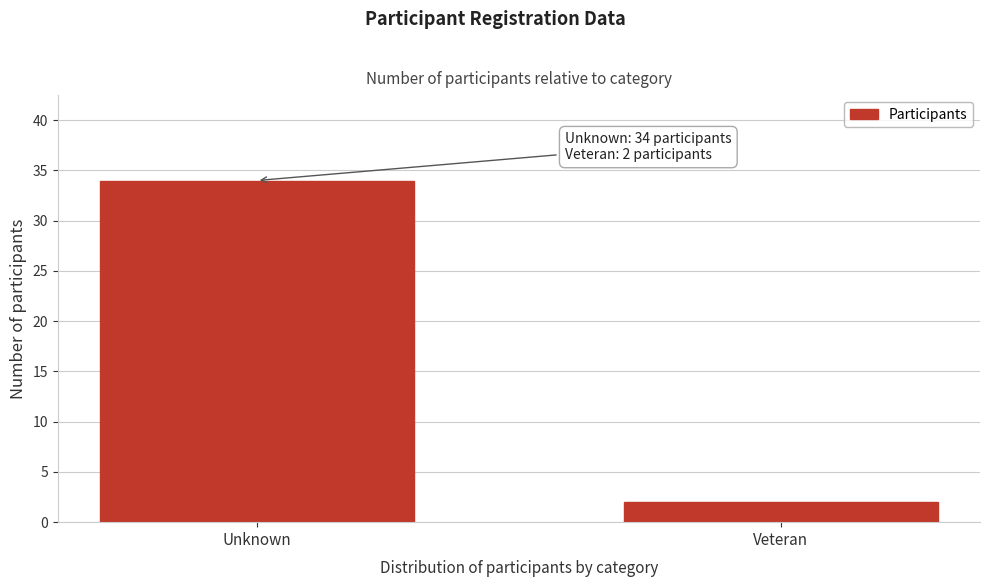

Reading right to left, list all the values displayed in this chart.

Veteran=2	Unknown=34